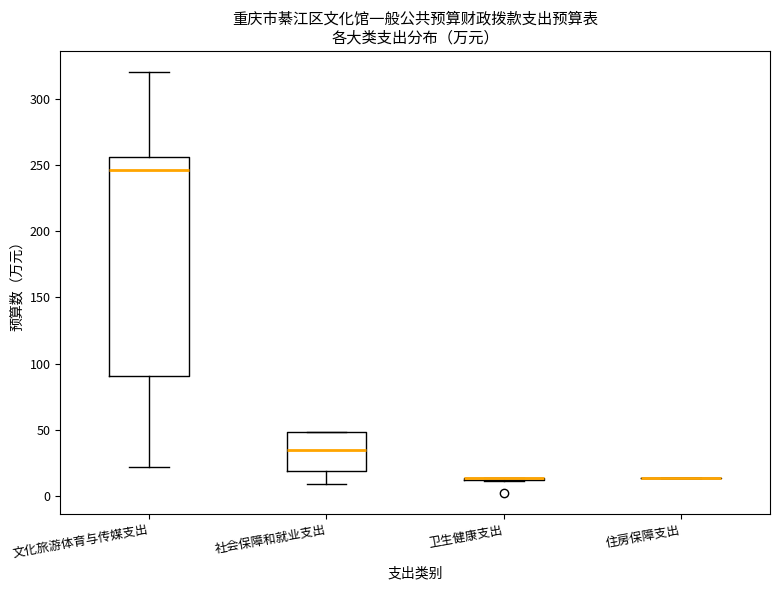

Reading left to right, transcribe this box plot: for each box, give where its median line is, the range the box spans, and where its two whiskers end, as read against the y-axis. The values are not printed on the chart, so give them approximately, as read against the axis.

文化旅游体育与传媒支出: median 245, box 90 to 255, whiskers 20 to 320
社会保障和就业支出: median 35, box 20 to 50, whiskers 10 to 50
卫生健康支出: box collapsed to a line at 15, whiskers 10 to 15
住房保障支出: box collapsed to a line at 15, whiskers 15 to 15